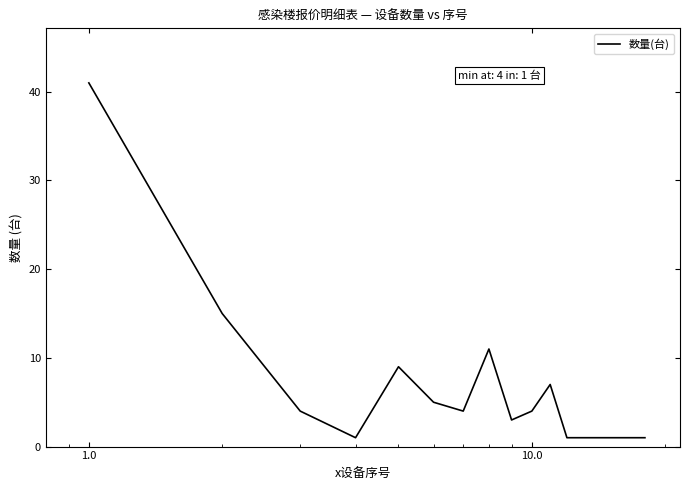

True or false: there are more than 2 points higher than both neighbors.

True